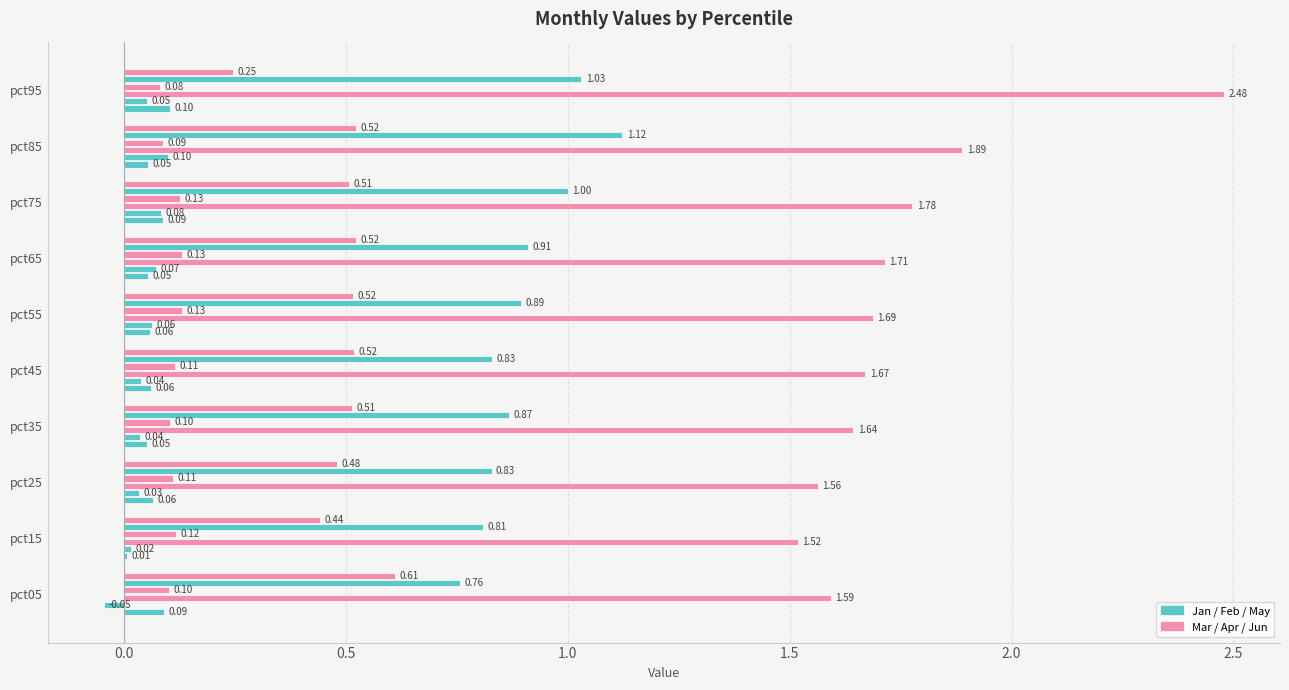

Count the number of categories in the chart.

10